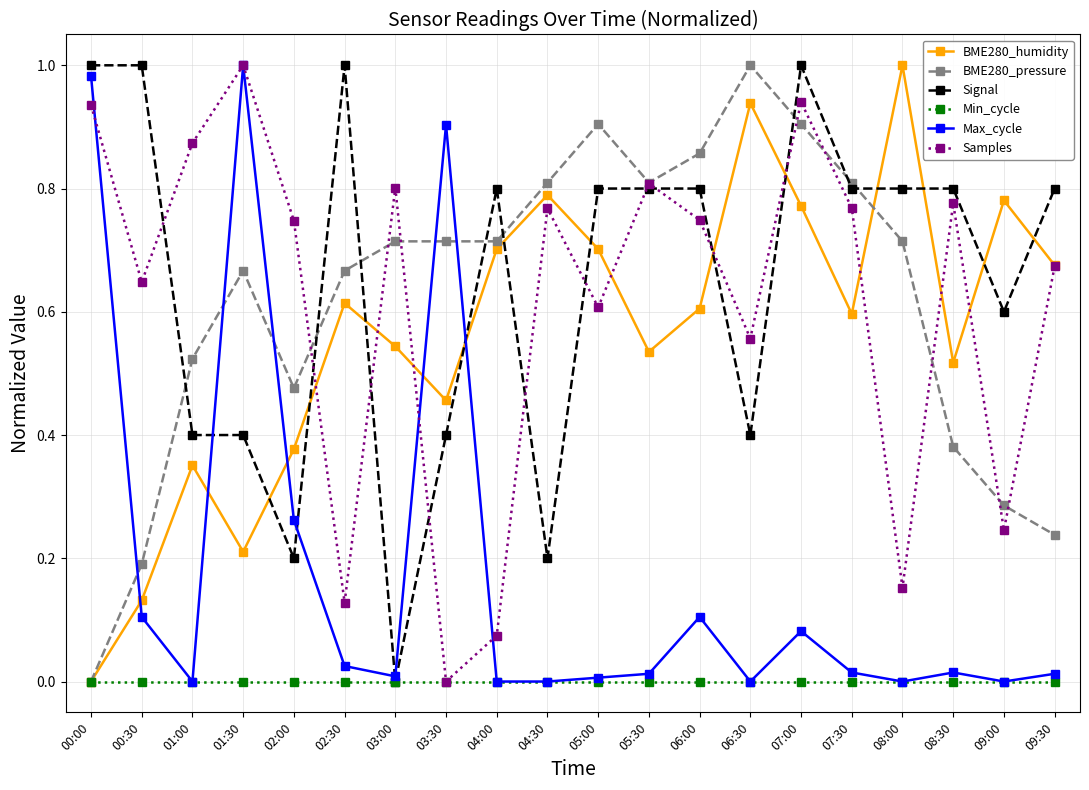

Is it true that Samples equals 0.5 at 00:00?

False